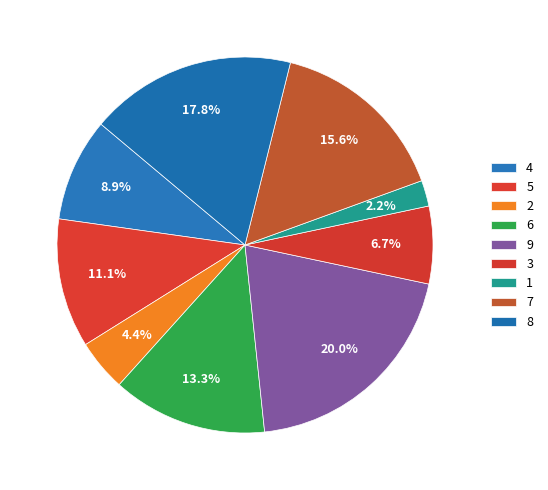

Is there any slice that represents more than half of the pie?

No